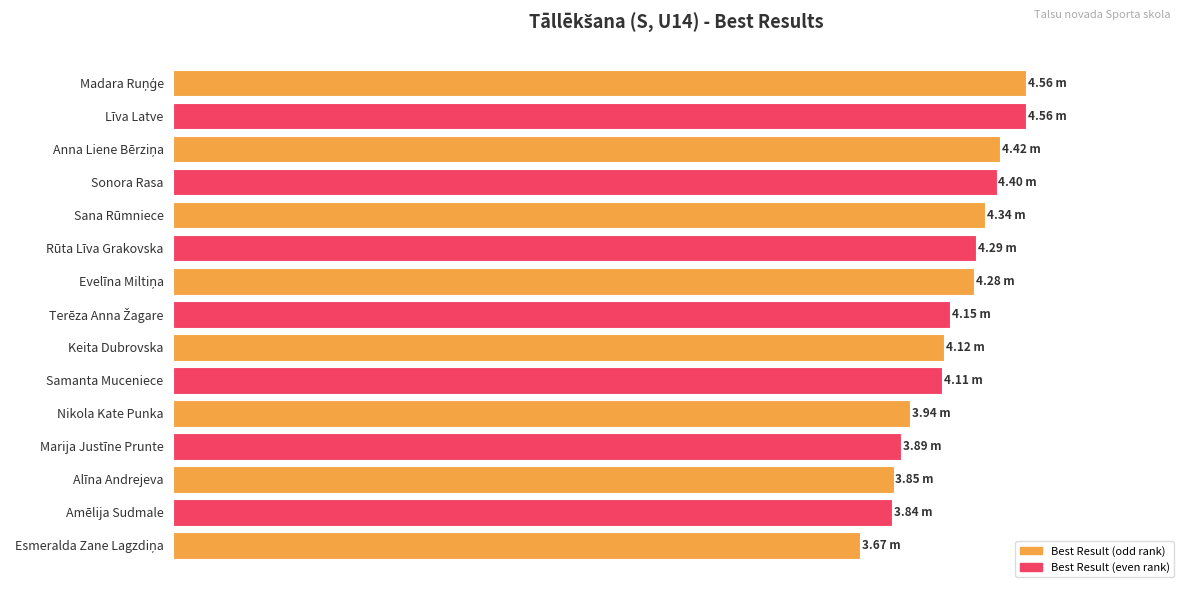

Does the chart contain any negative values?

No